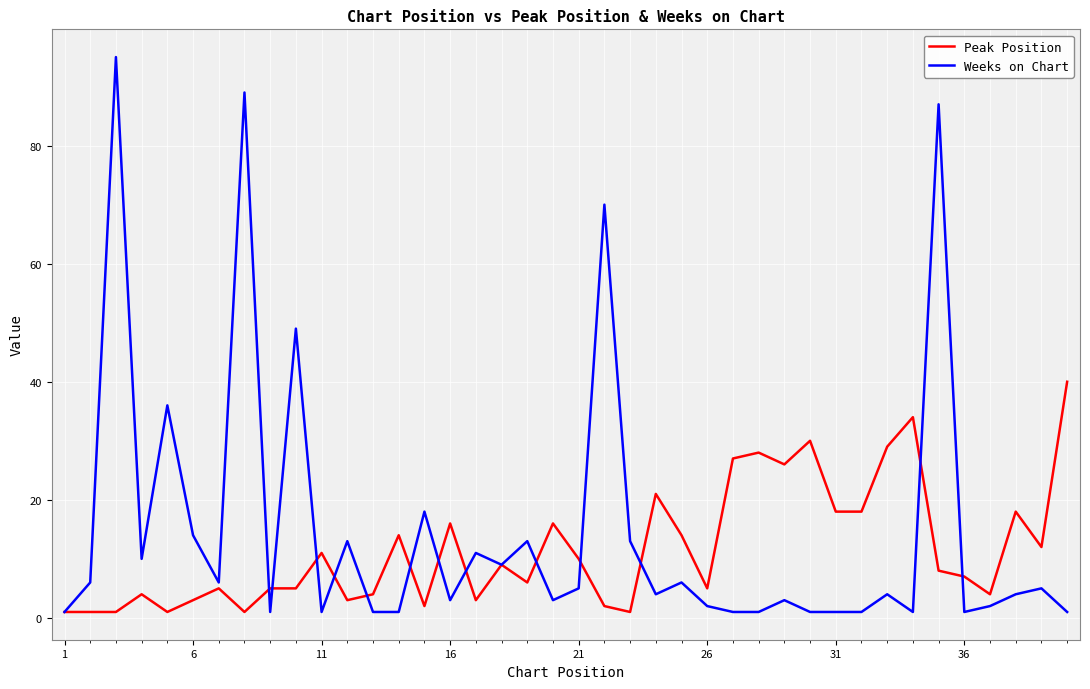

Which series has the widest spread of values?

Weeks on Chart